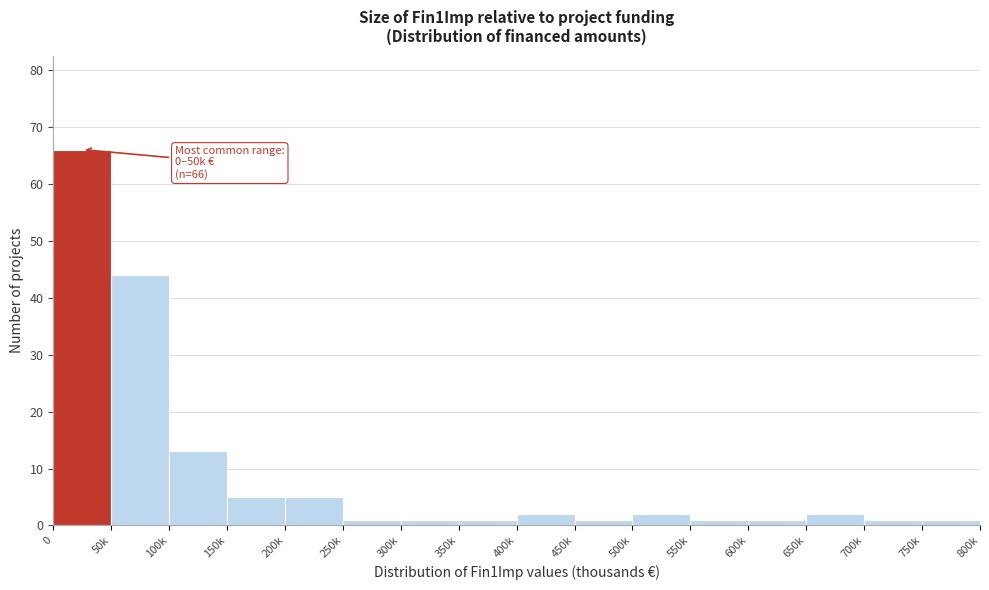

Reading left to right, what are all the values shown in this chart?

0=66	50k=44	100k=13	150k=5	200k=5	250k=1	300k=1	350k=1	400k=2	450k=1	500k=2	550k=1	600k=1	650k=2	700k=1	750k=1